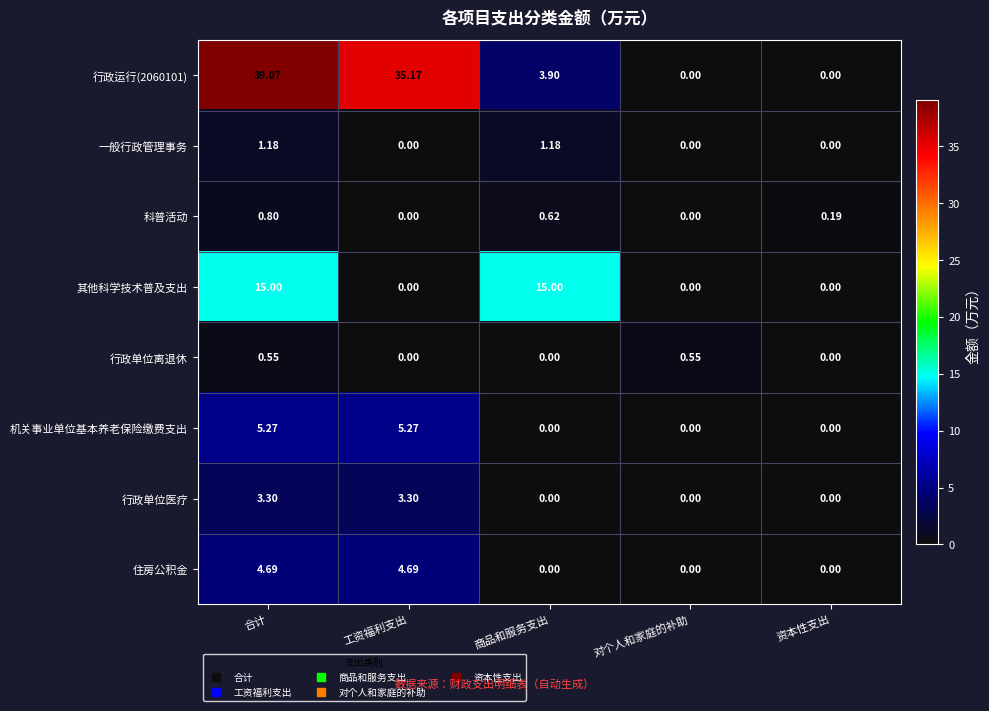

Which series changed the most between 合计 and 工资福利支出?

其他科学技术普及支出